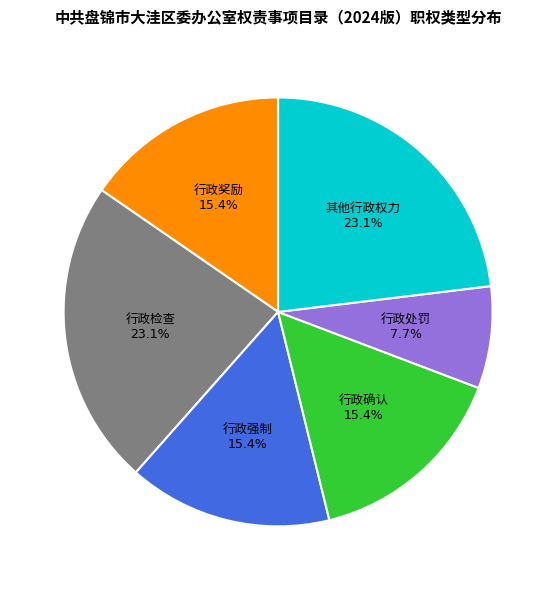

How many segments does this pie chart have?

6